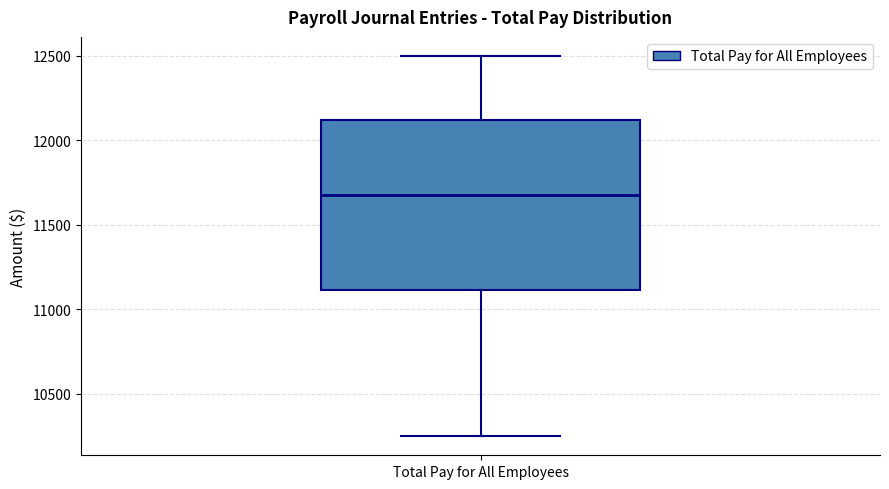

Transcribe this box plot: give where the median line is, the range the box spans, and where the two whiskers end, as read against the y-axis. The values are not printed on the chart, so give them approximately, as read against the axis.

median 11700, box 11100 to 12100, whiskers 10250 to 12500